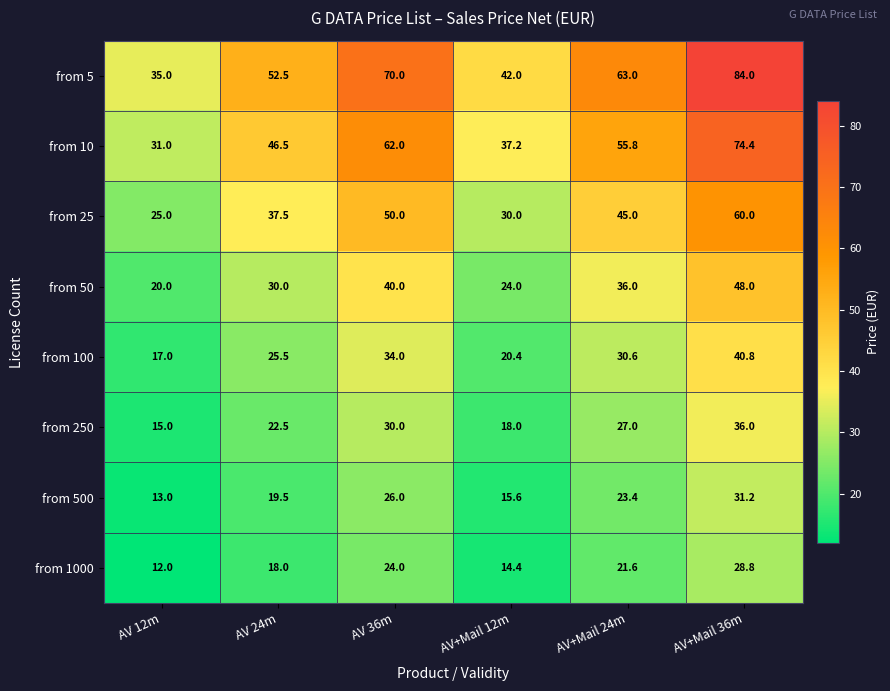

Is it true that from 500 equals 4.7 at AV+Mail 12m?

False